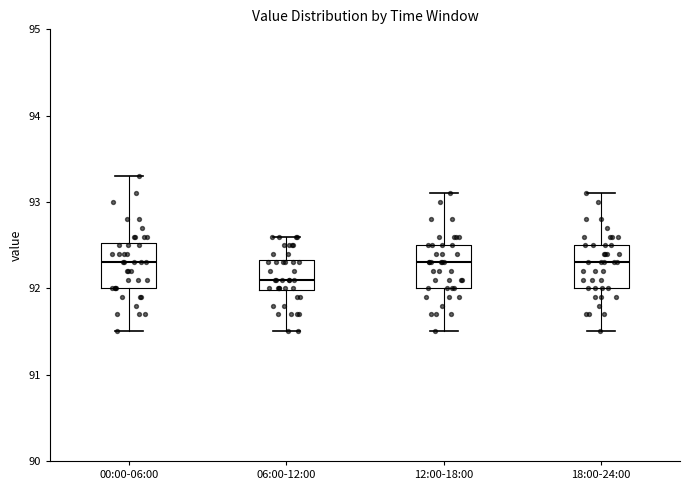

Reading left to right, read every box against the y-axis: the position of its median line, the range the box covers, and the ends of its whiskers. The values are not printed on the chart, so give them approximately, as read against the axis.

00:00-06:00: median 92.3, box 92.0 to 92.5, whiskers 91.5 to 93.3
06:00-12:00: median 92.1, box 92.0 to 92.3, whiskers 91.5 to 92.6
12:00-18:00: median 92.3, box 92.0 to 92.5, whiskers 91.5 to 93.1
18:00-24:00: median 92.3, box 92.0 to 92.5, whiskers 91.5 to 93.1